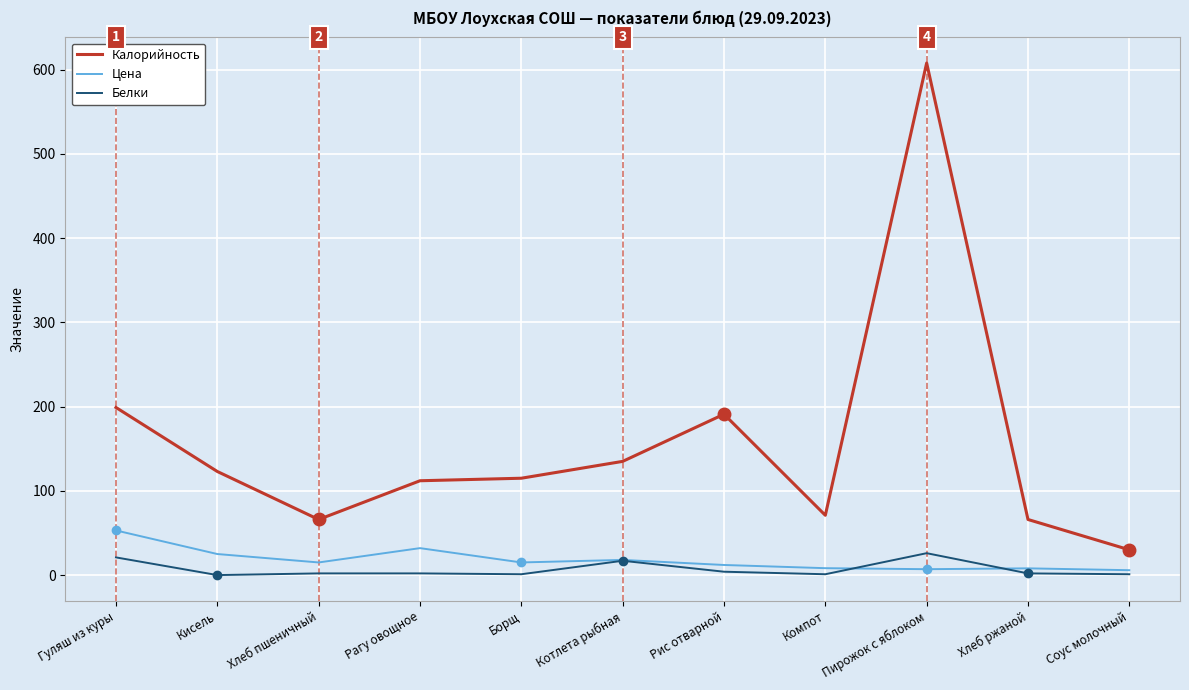

Between Котлета рыбная and Компот, which series saw the biggest shift?

Калорийность